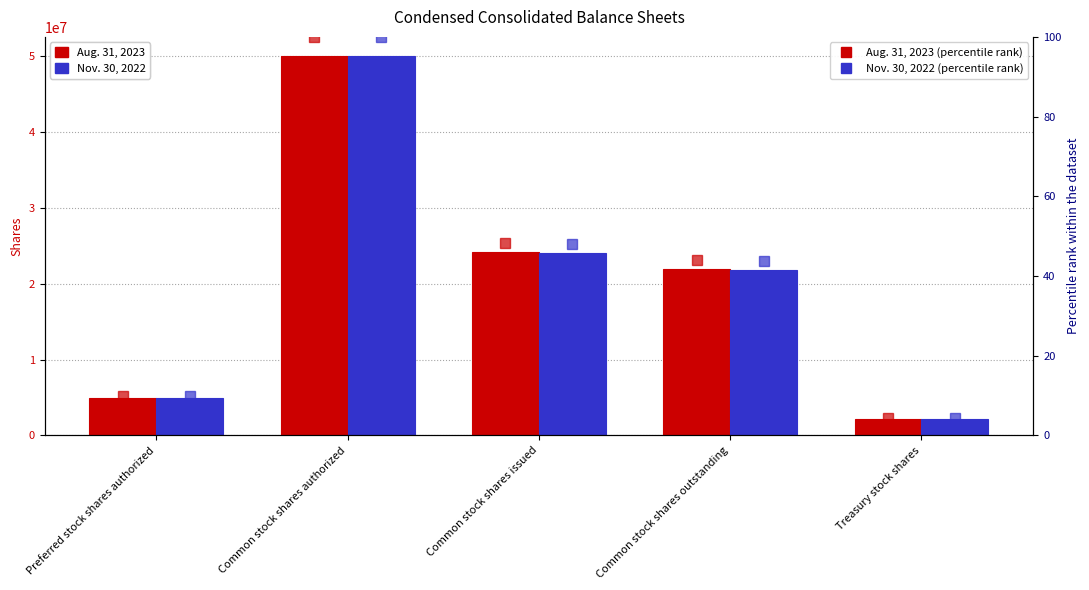

Which has a higher value, Preferred stock shares authorized or Common stock shares authorized?

Common stock shares authorized